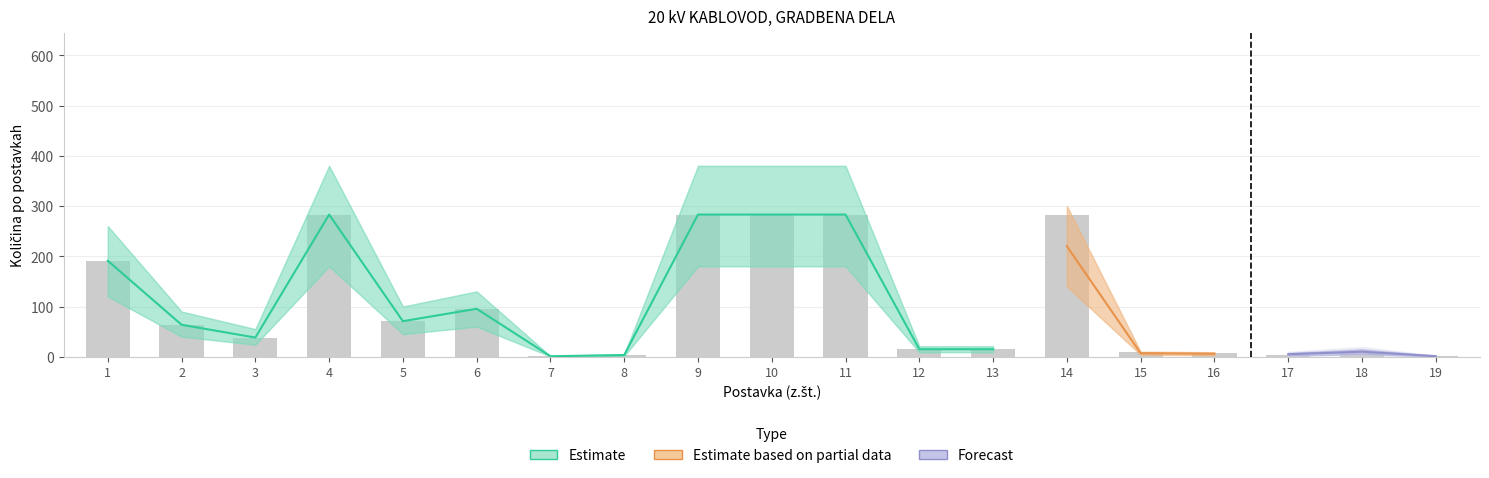

What is the value of the Forecast bar at the 7th from the left?

1.2